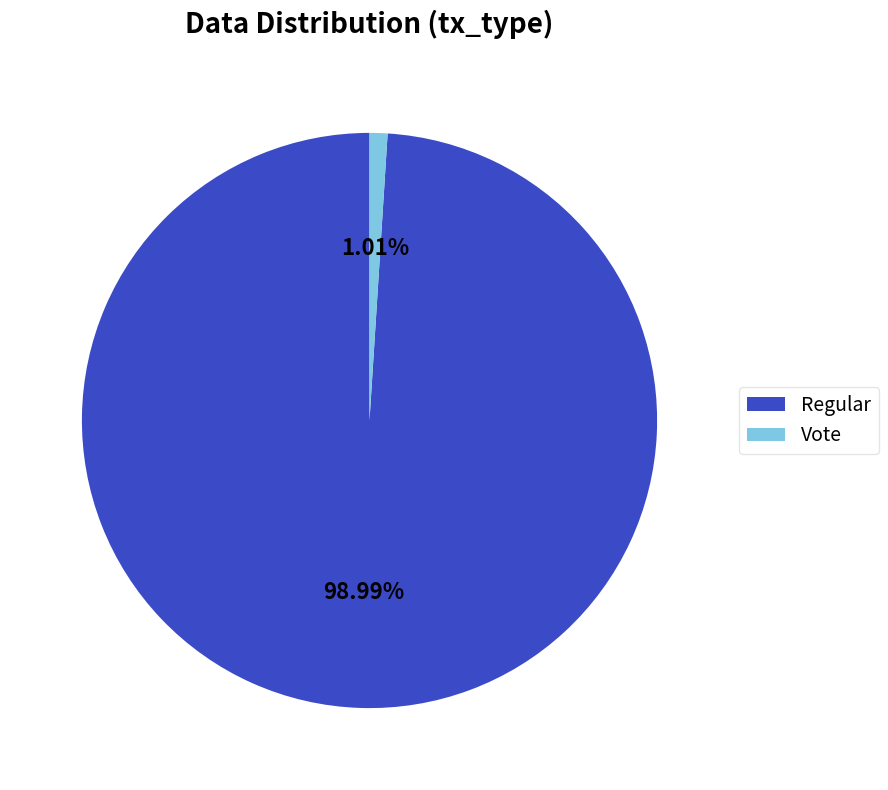

Is it true that Vote is 11% of the pie?

False